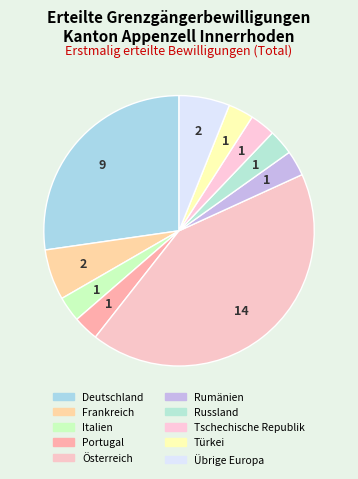

What is the change in value from Portugal to Österreich?

+13